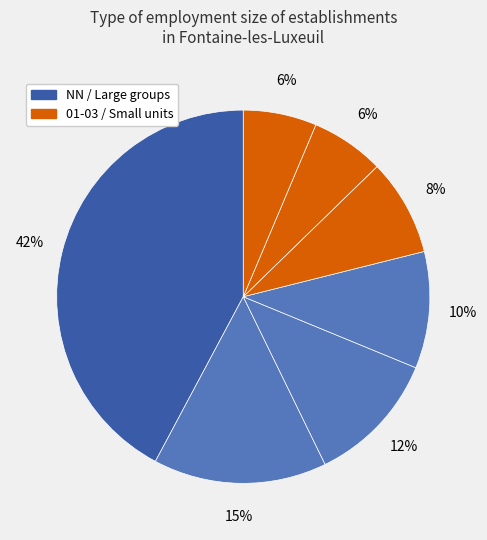

Is there any slice that represents more than half of the pie?

No